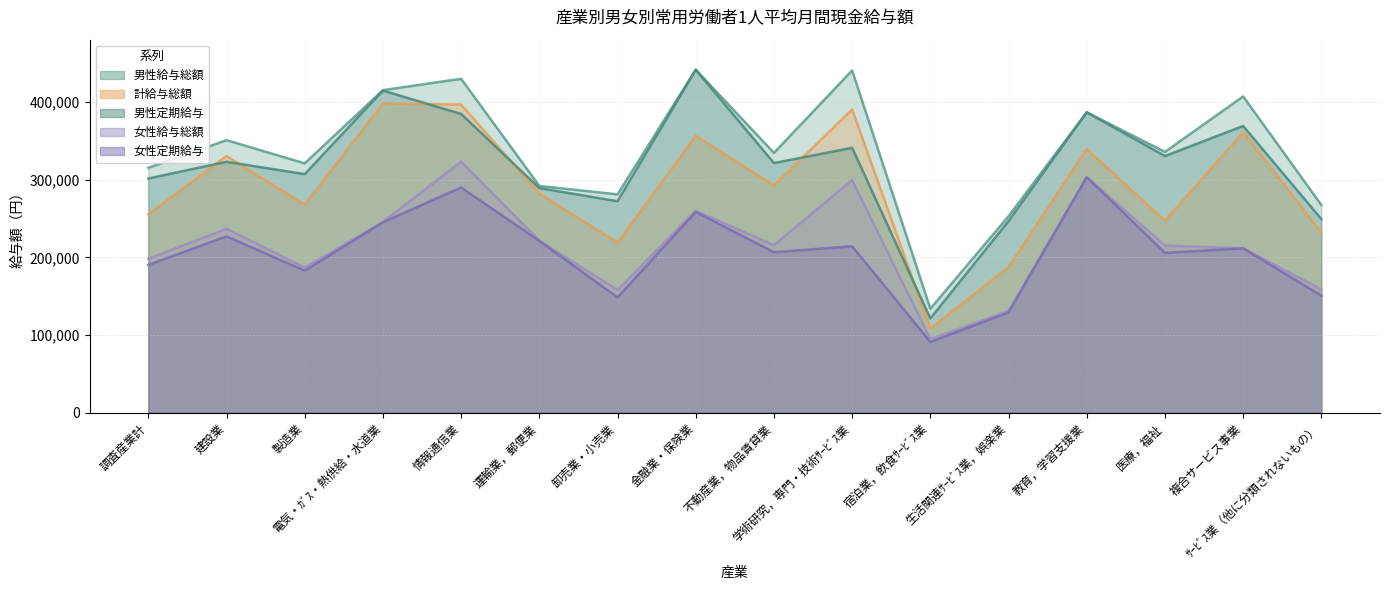

True or false: 男性定期給与 has a value of 307001 at 製造業.

True